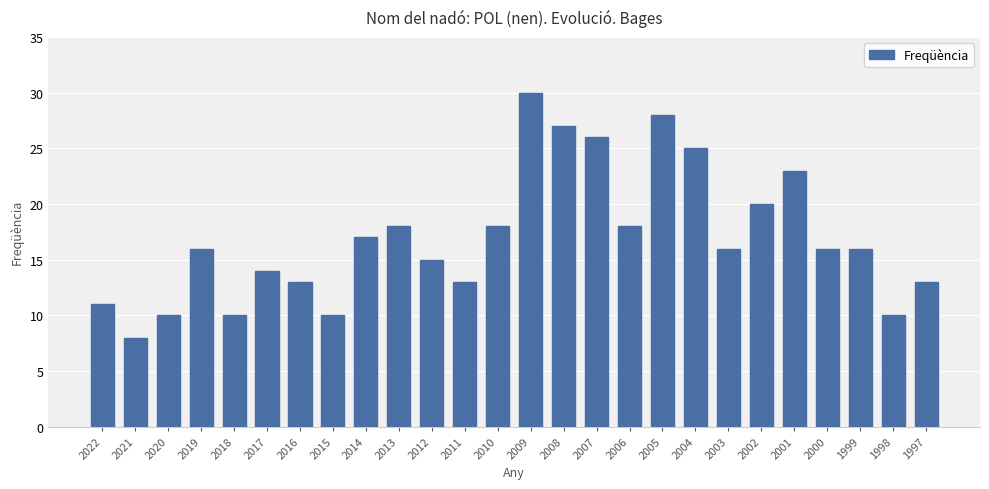

Which label corresponds to the smallest value in the chart?

2021